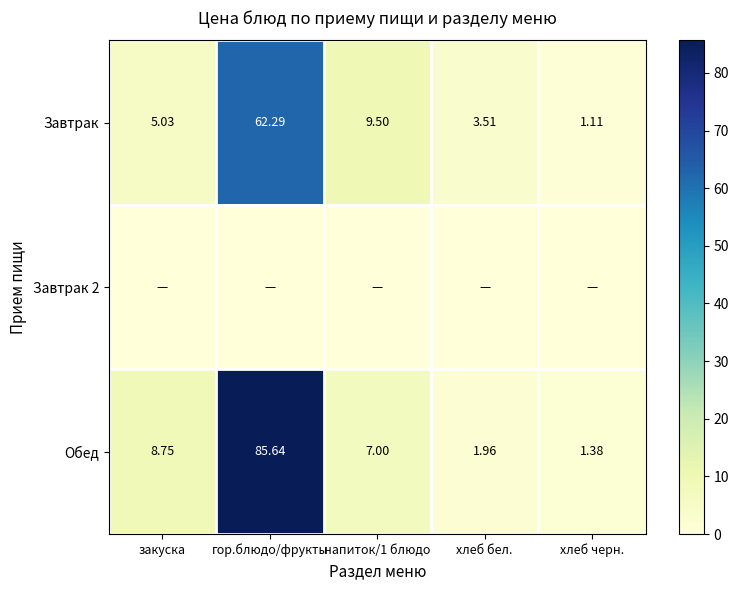

Which label corresponds to the smallest value in the chart?

закуска